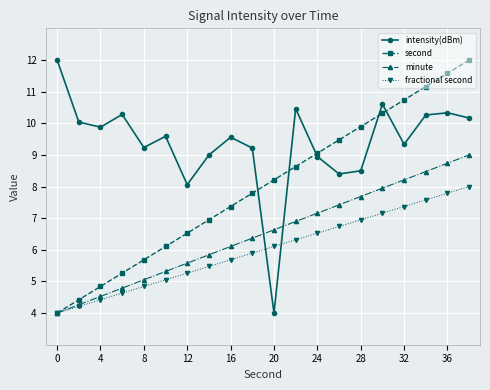

Which series has the largest total across all categories?

intensity(dBm)